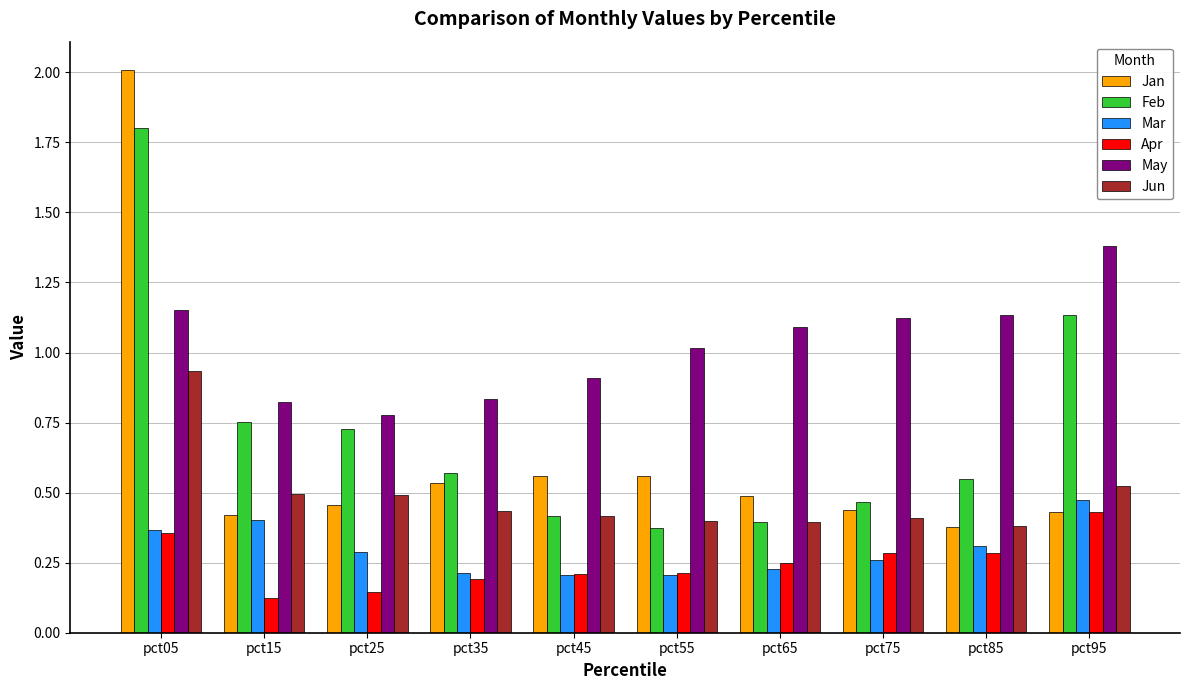

Which series has the largest total across all categories?

May